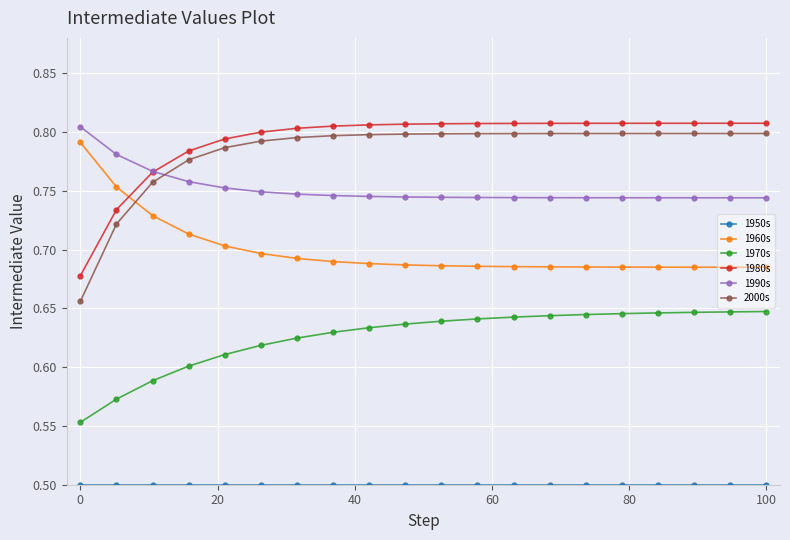

Count the 1960s values in the range 0 to 1.

20